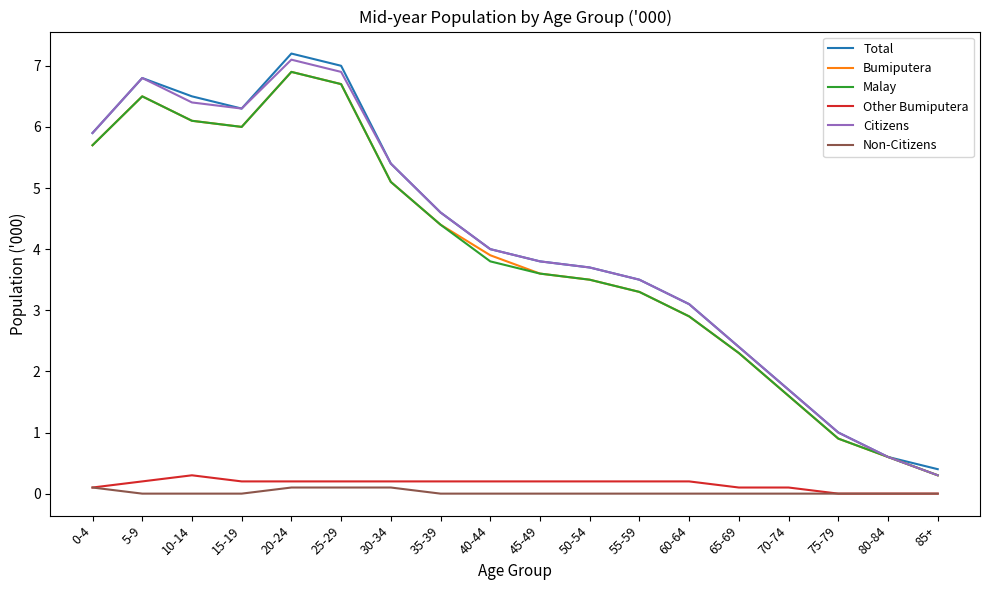

What is the maximum value for Citizens?

7.1